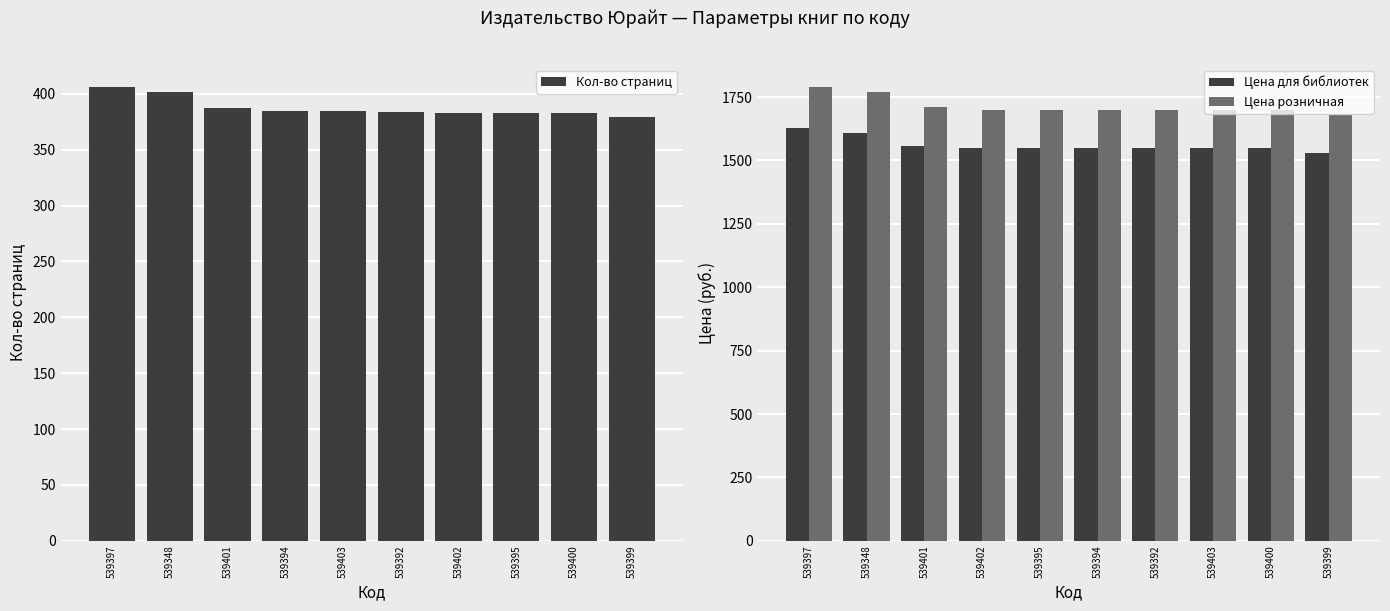

How many bars are there in total?

30